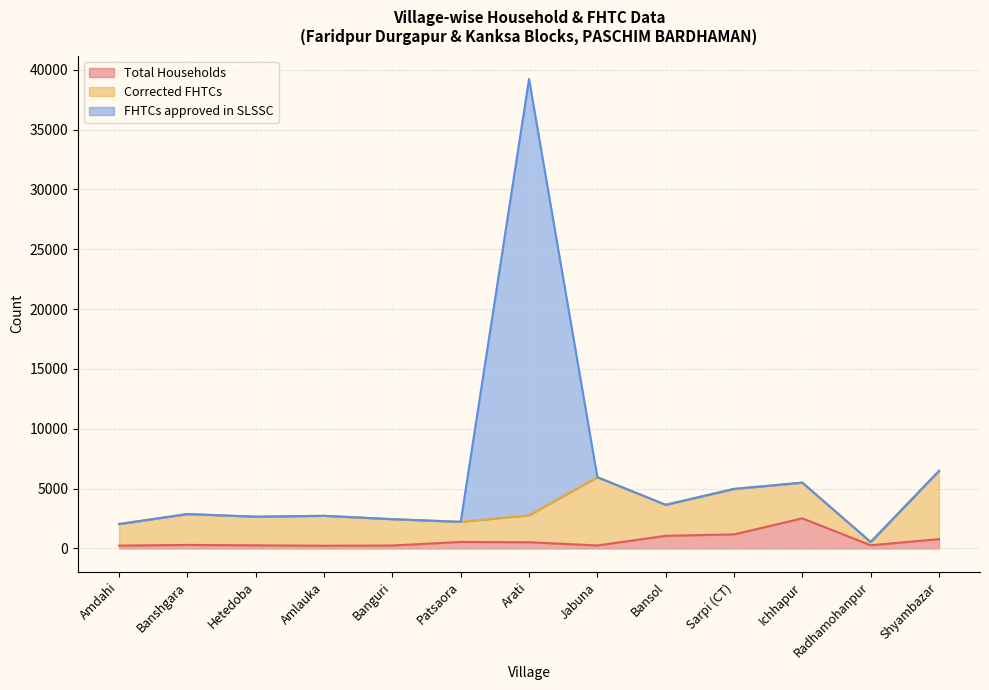

Where does the FHTCs approved in SLSSC series first go above 2878?

Arati